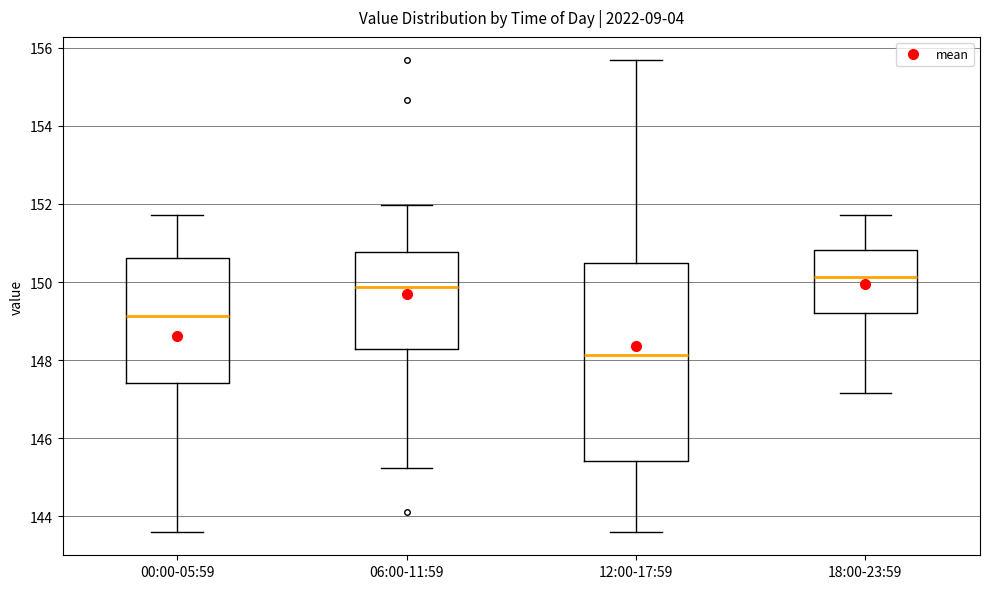

Reading left to right, transcribe this box plot: for each box, give where its median line is, the range the box spans, and where its two whiskers end, as read against the y-axis. The values are not printed on the chart, so give them approximately, as read against the axis.

00:00-05:59: median 149.2, box 147.4 to 150.6, whiskers 143.6 to 151.8
06:00-11:59: median 149.8, box 148.2 to 150.8, whiskers 145.2 to 152.0
12:00-17:59: median 148.2, box 145.4 to 150.4, whiskers 143.6 to 155.6
18:00-23:59: median 150.2, box 149.2 to 150.8, whiskers 147.2 to 151.8